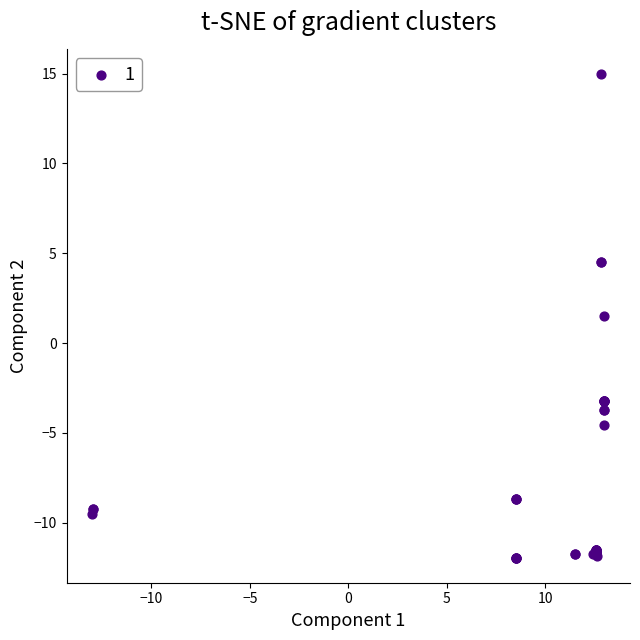

What Y value in the scatter plot is closest to 1?

1.5